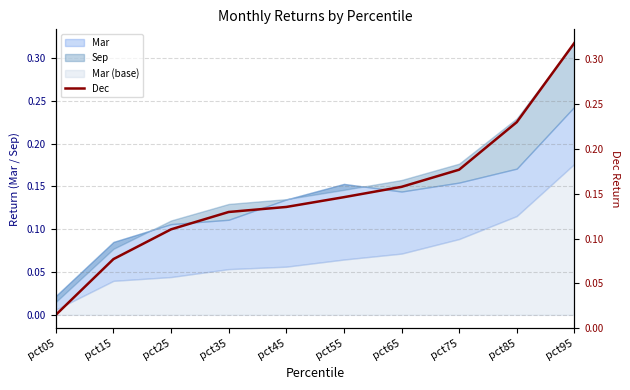

List the labels in order of value, smallest first.

pct05, pct15, pct25, pct35, pct45, pct55, pct65, pct75, pct85, pct95